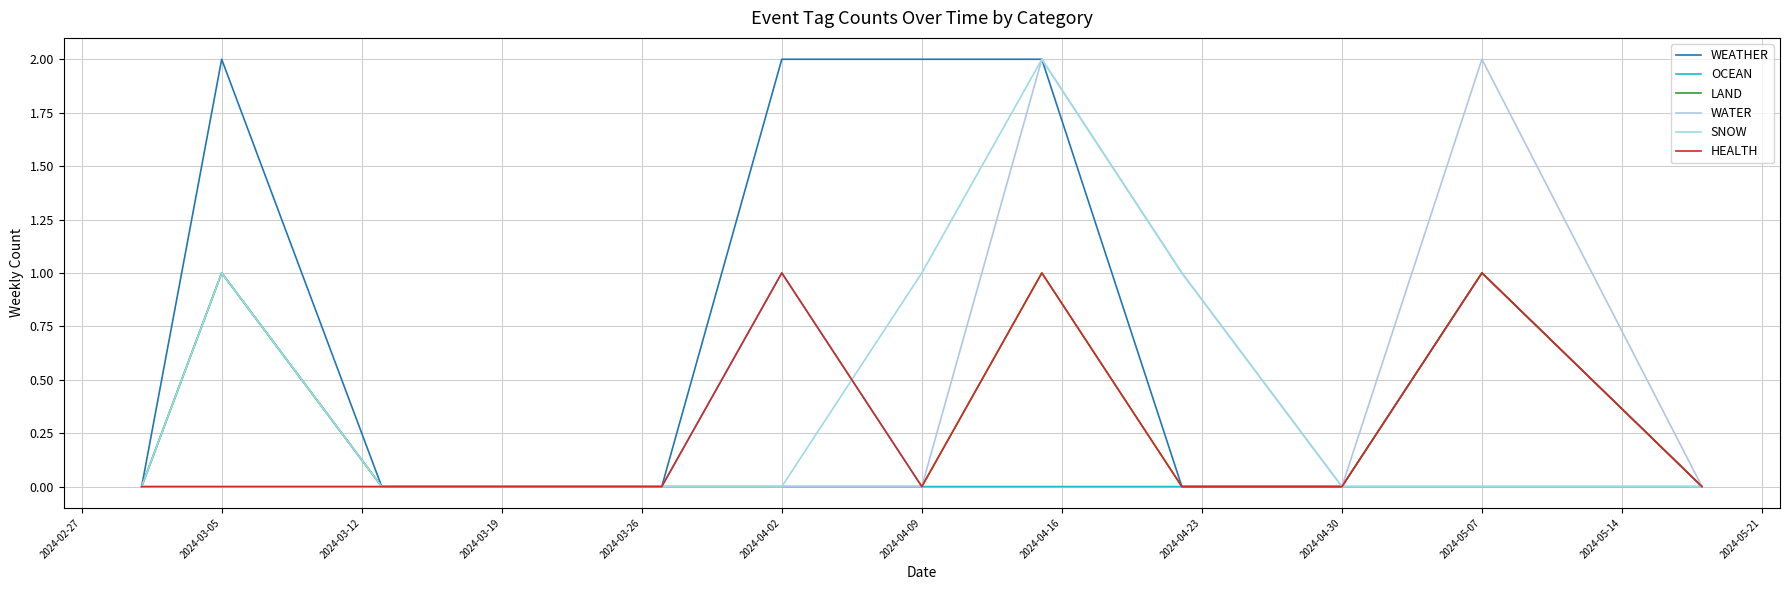

What are all the series names shown in the legend?

WEATHER, OCEAN, LAND, WATER, SNOW, HEALTH